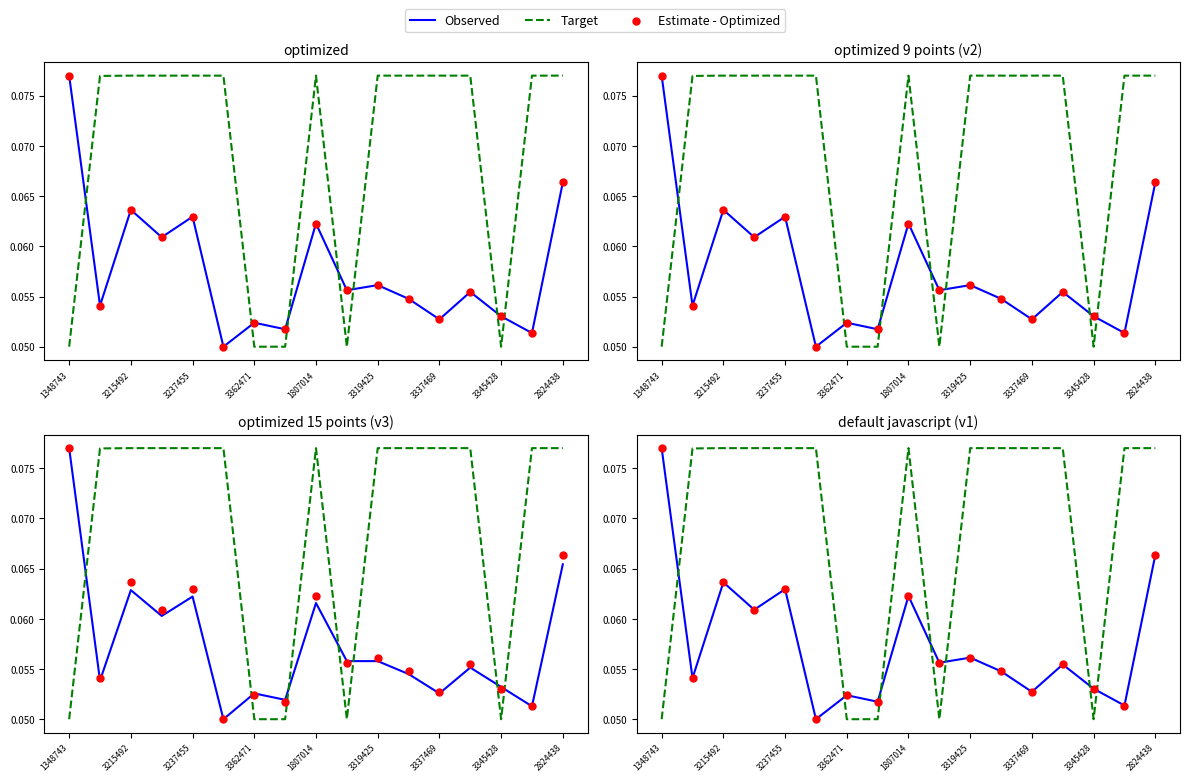

Which series reaches the maximum Y coordinate?

Observed